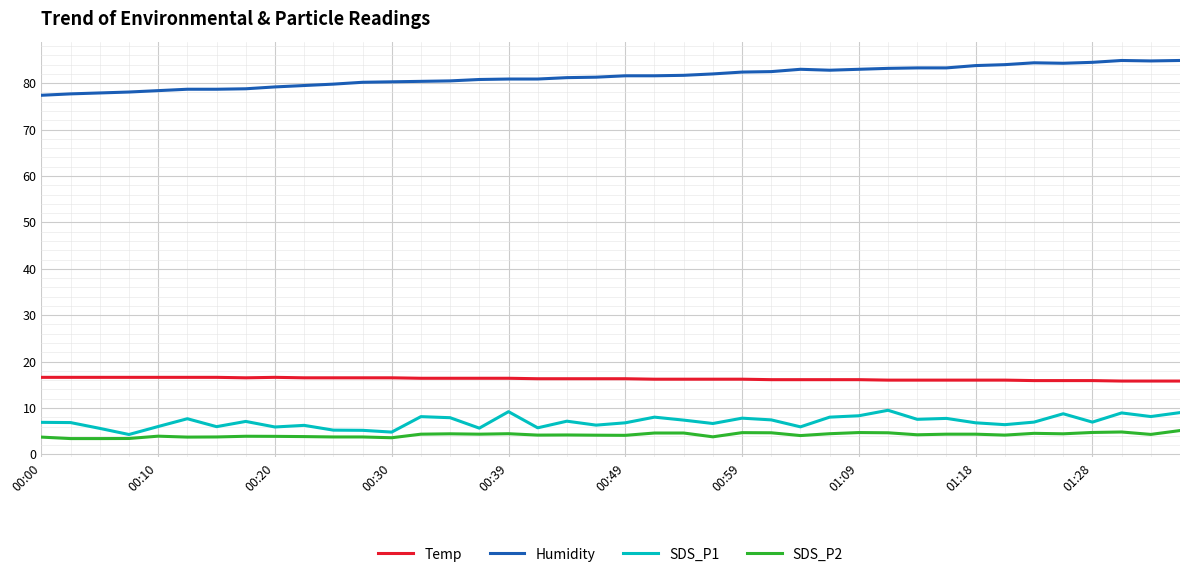

What are all the series names shown in the legend?

Temp, Humidity, SDS_P1, SDS_P2